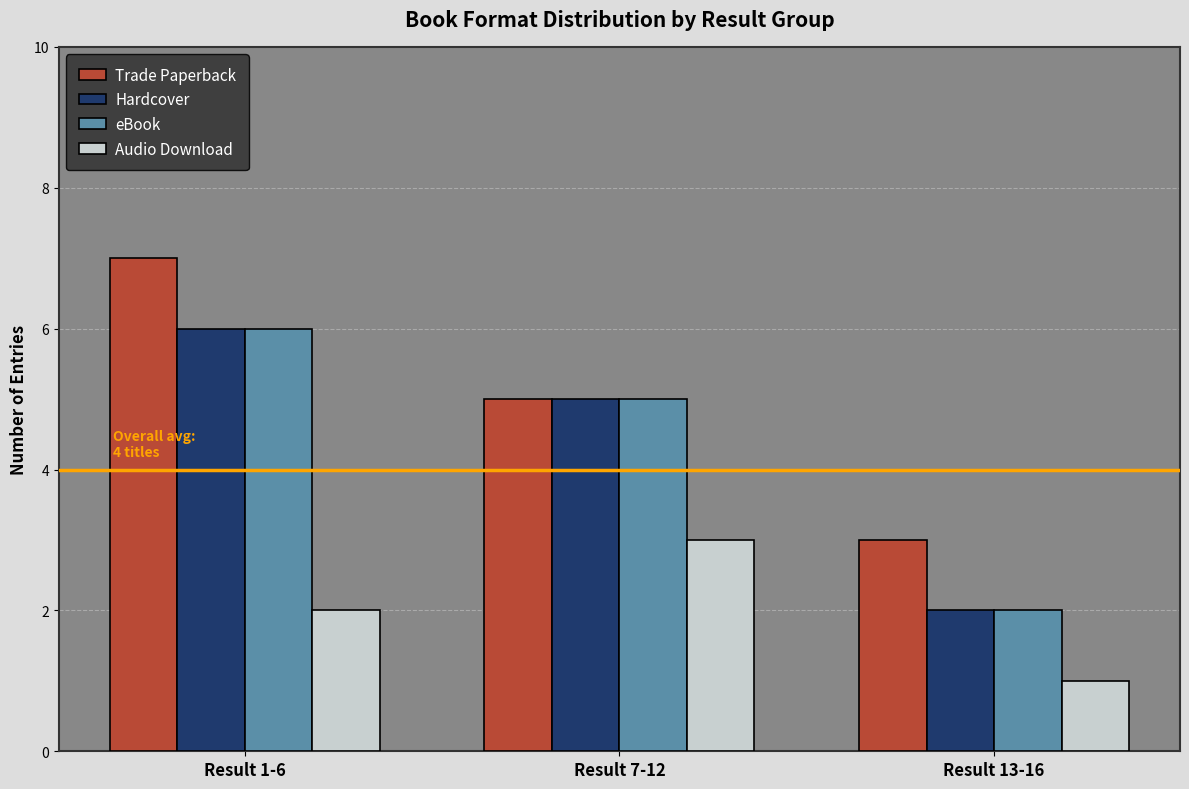

What is the difference between the maximum and second lowest values in the Audio Download series?

1